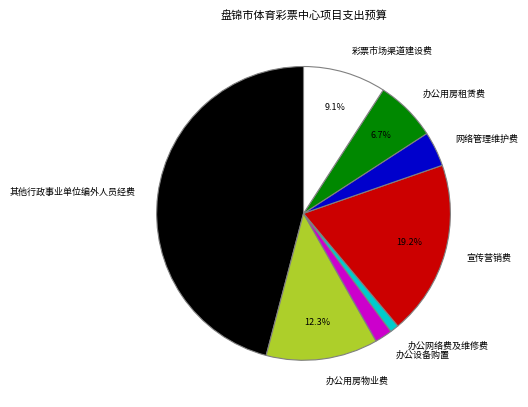

Combined, do 办公用房物业费 and 彩票市场渠道建设费 account for over 50%?

No